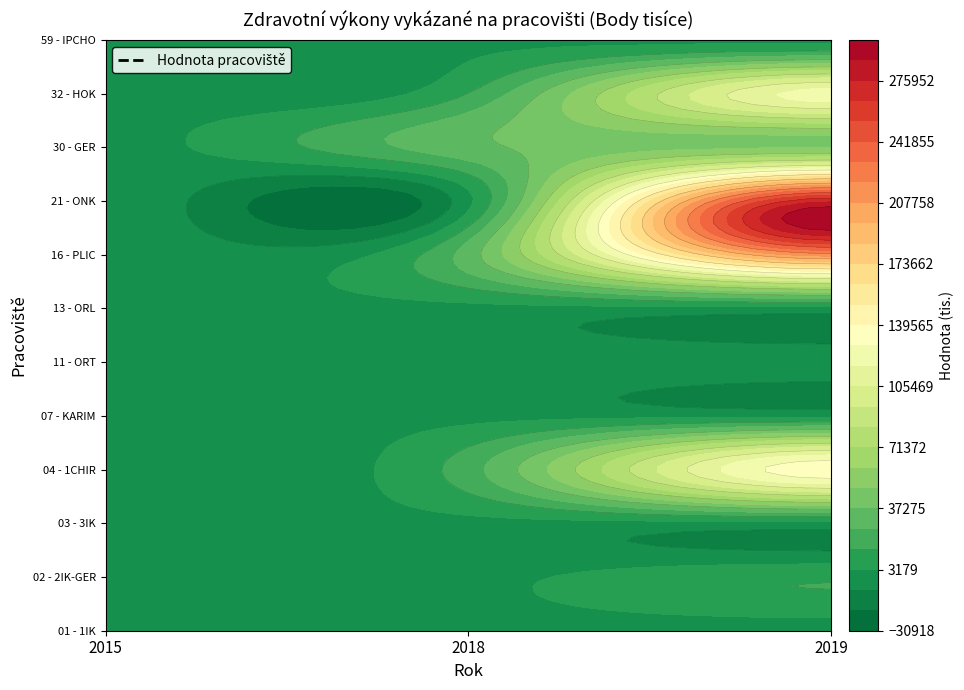

What is the sum of all 13 - ORL values?

174